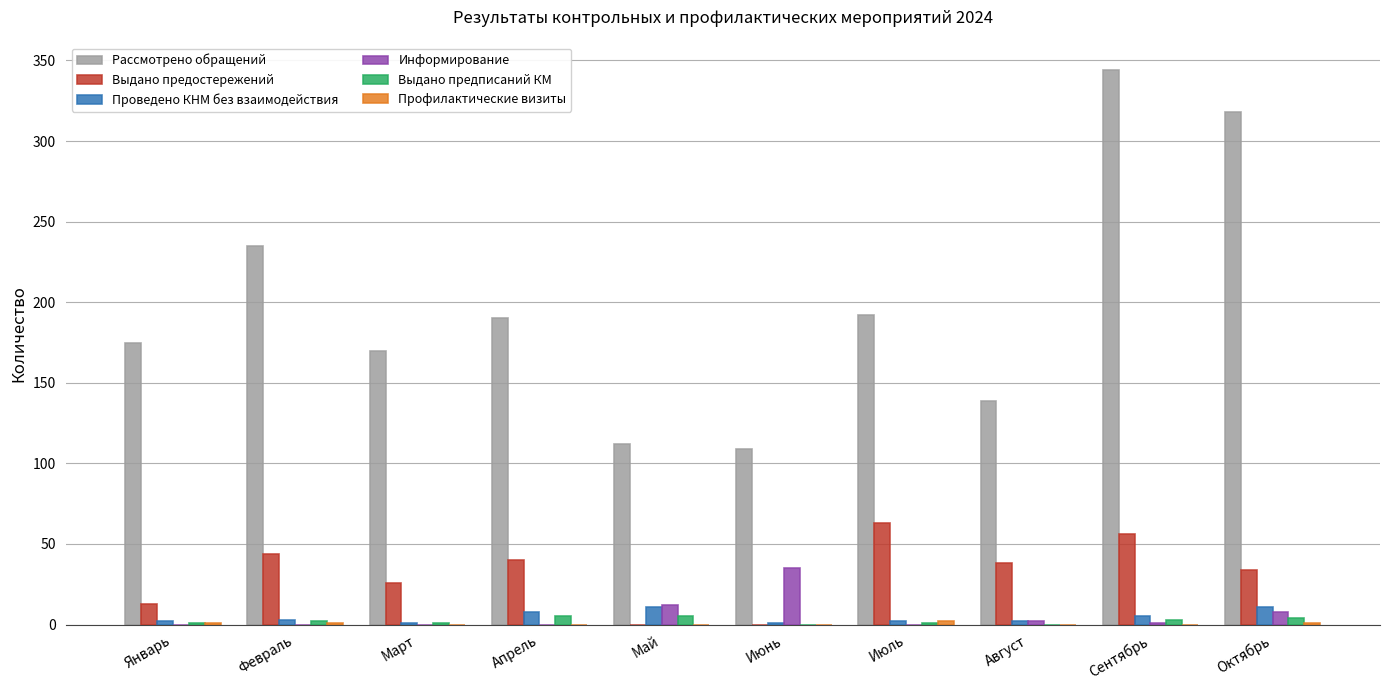

Is the value of Рассмотрено обращений at Октябрь greater than the value of Проведено КНМ без взаимодействия at Январь?

Yes